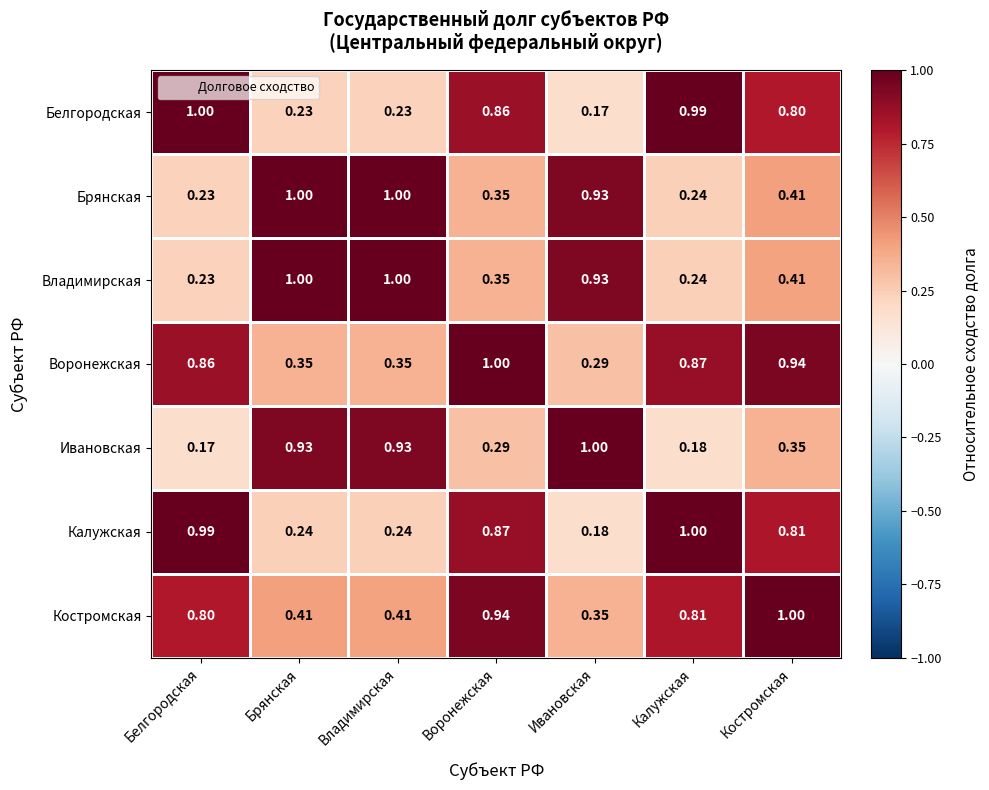

Where is Брянская nearest to the value 0?

Белгородская